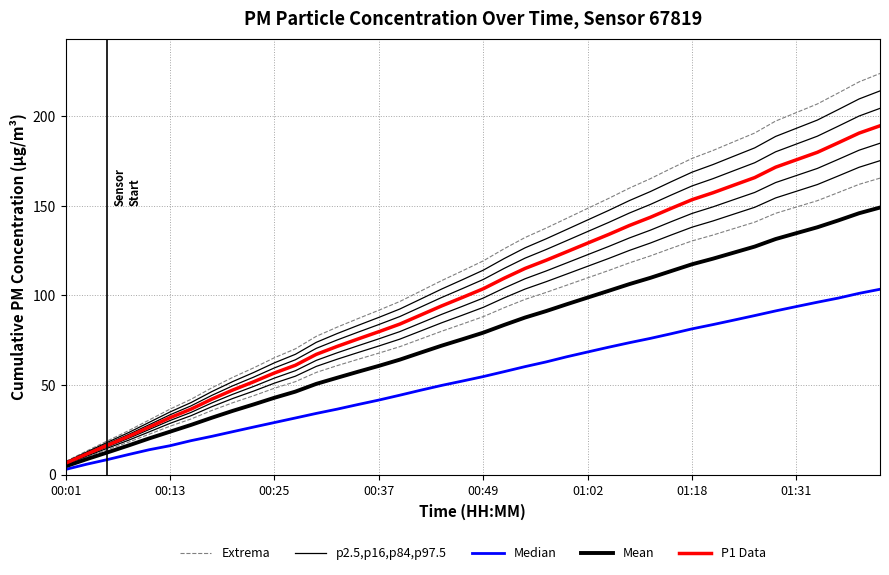

How many categories are shown in the chart?

40